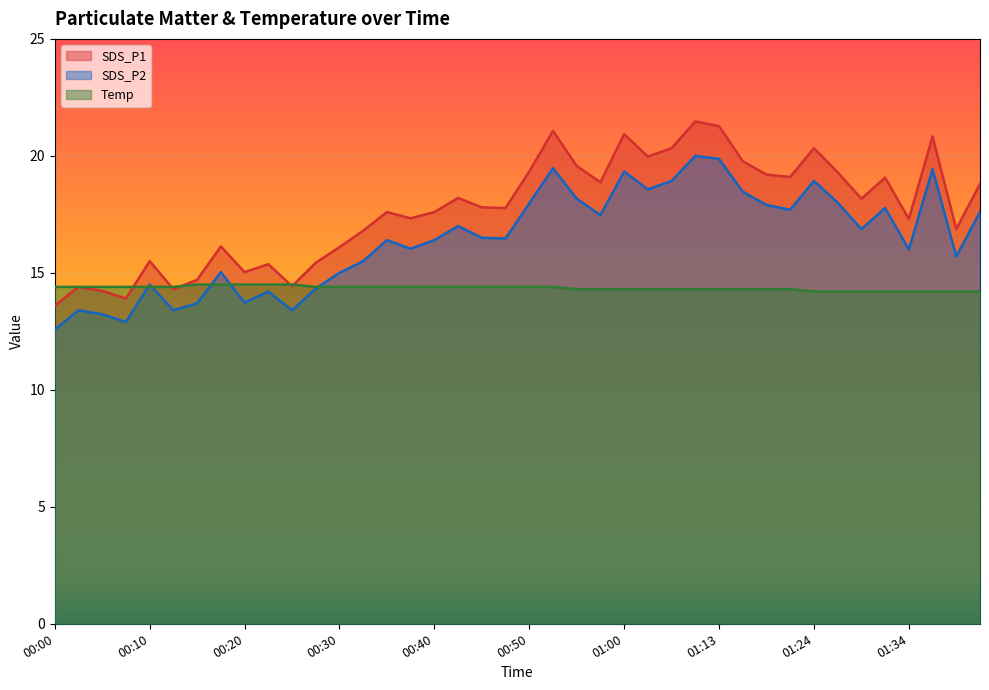

Is it true that Temp equals 14.5 at 00:15?

True